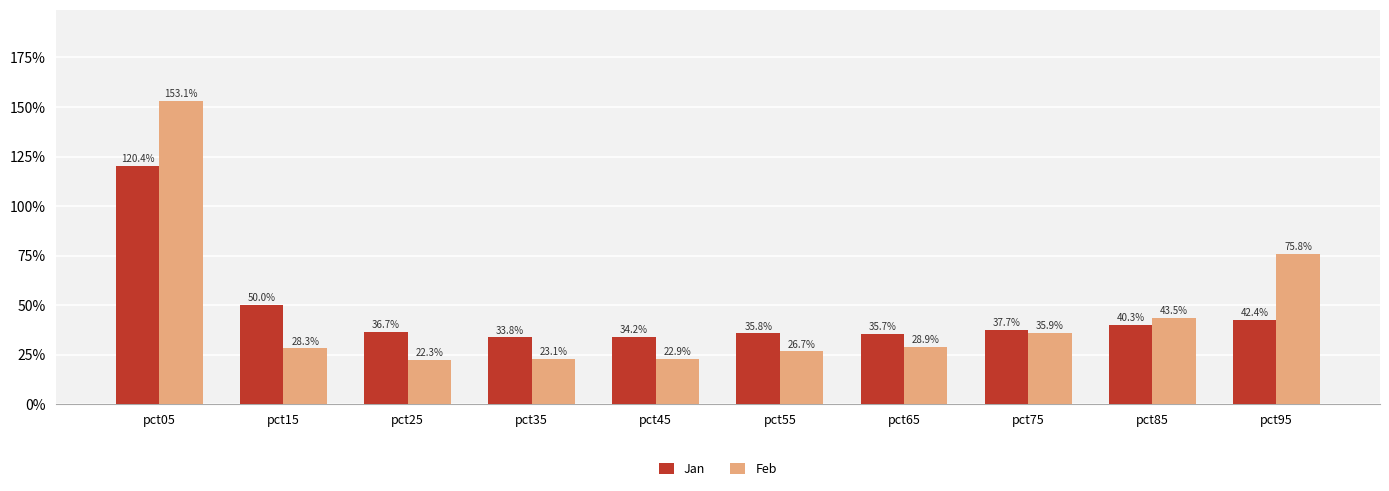

Does the chart contain any negative values?

No